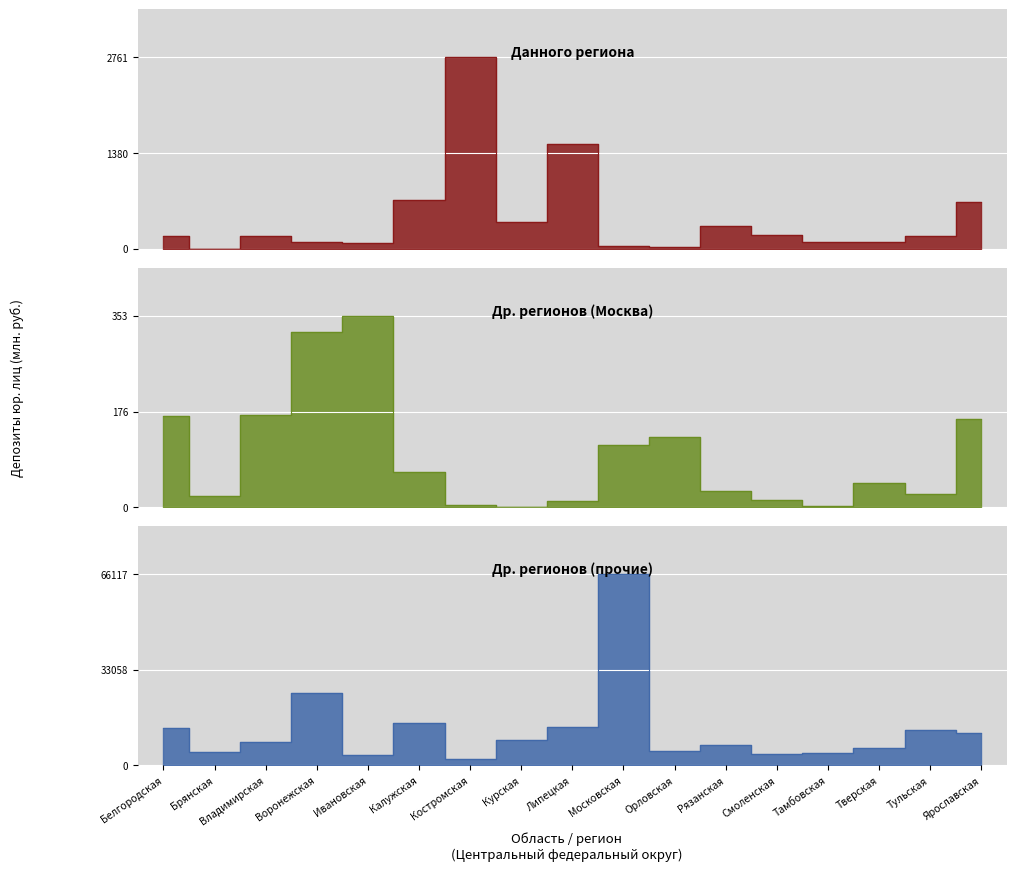

Reading left to right, what are all the values shown in this chart?

кредитными организациями данного региона: 184	0	189	100	86	696	2761	388	1509	34	27	332	194	101	92	177	673
кредитными организациями других регионов (Москва): 168	21	170	323	353	64	3	0	11	114	129	30	13	2	44	24	163
кредитными организациями других регионов (прочие): 12969	4634	7972	25024	3583	14812	2176	8704	13205	66117	5136	7159	3886	4149	6072	12122	11376